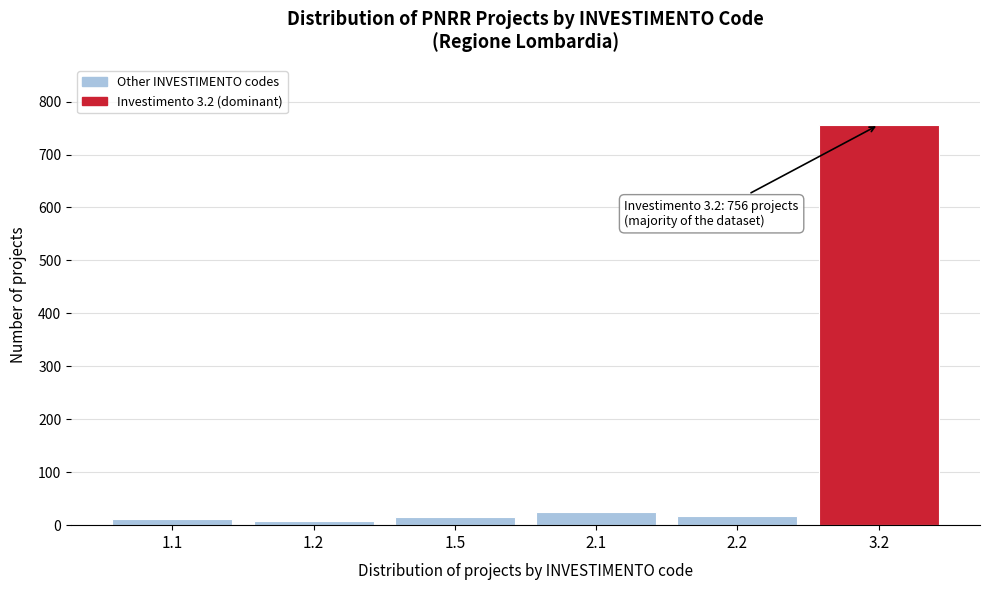

What is the maximum value shown in the chart?

756